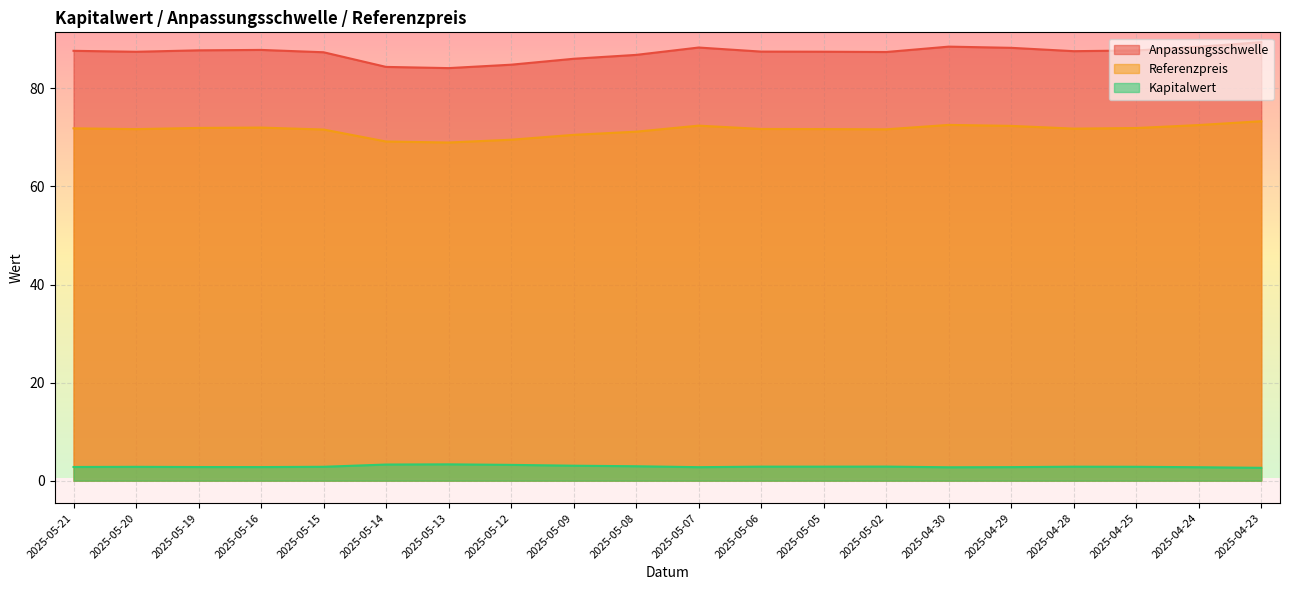

What position from the right is 2025-05-07?

10